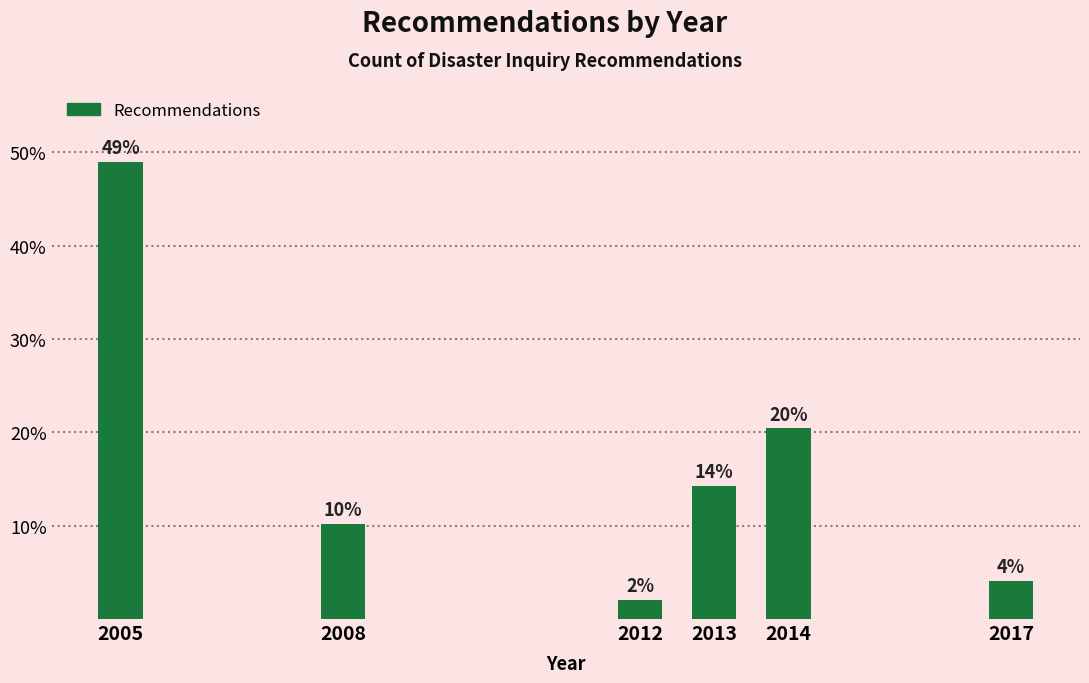

Are the bars horizontal?

No